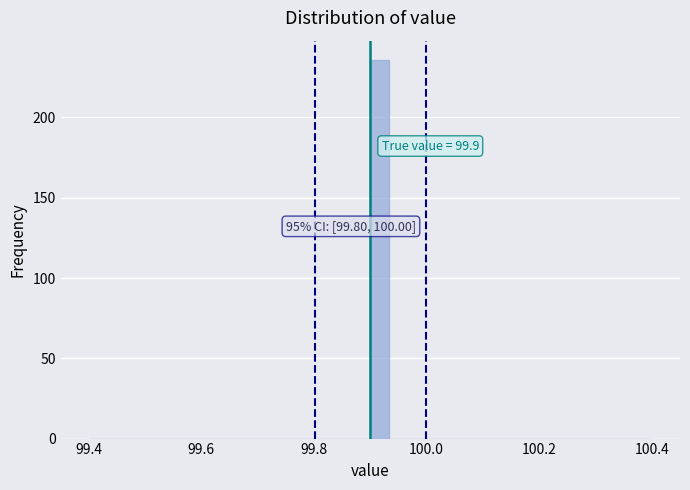

Read against the x-axis, roughly where is the centre of the tallest bar?

99.92